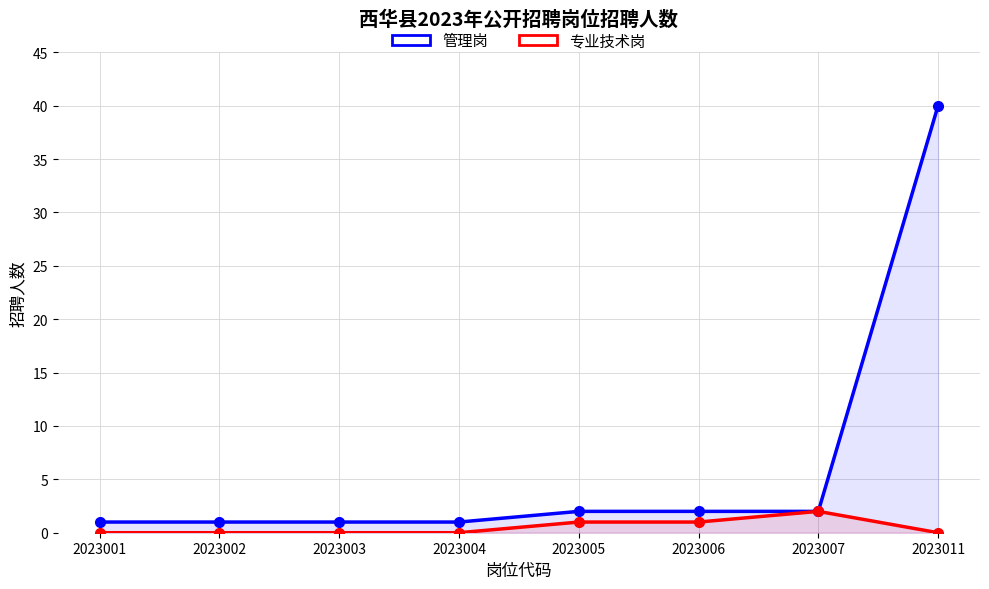

Reading right to left, what are all the values shown in this chart?

管理岗: 40	2	2	2	1	1	1	1
专业技术岗: 0	2	1	1	0	0	0	0